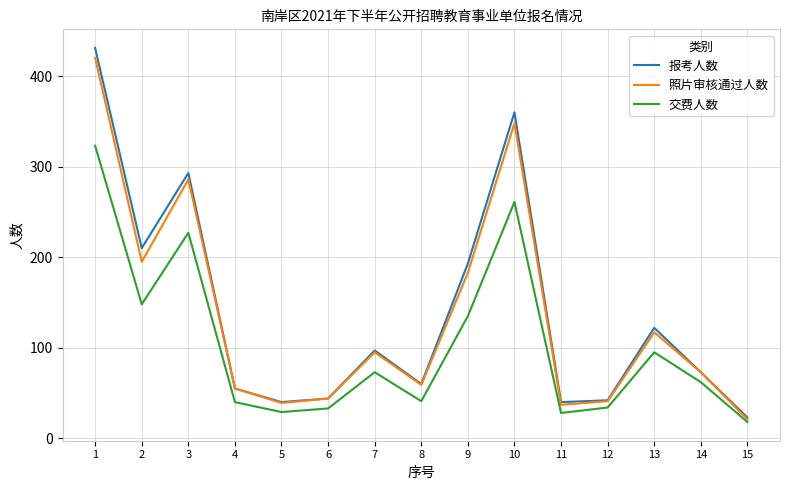

List the series in order of their peak value, highest first.

报考人数, 照片审核通过人数, 交费人数